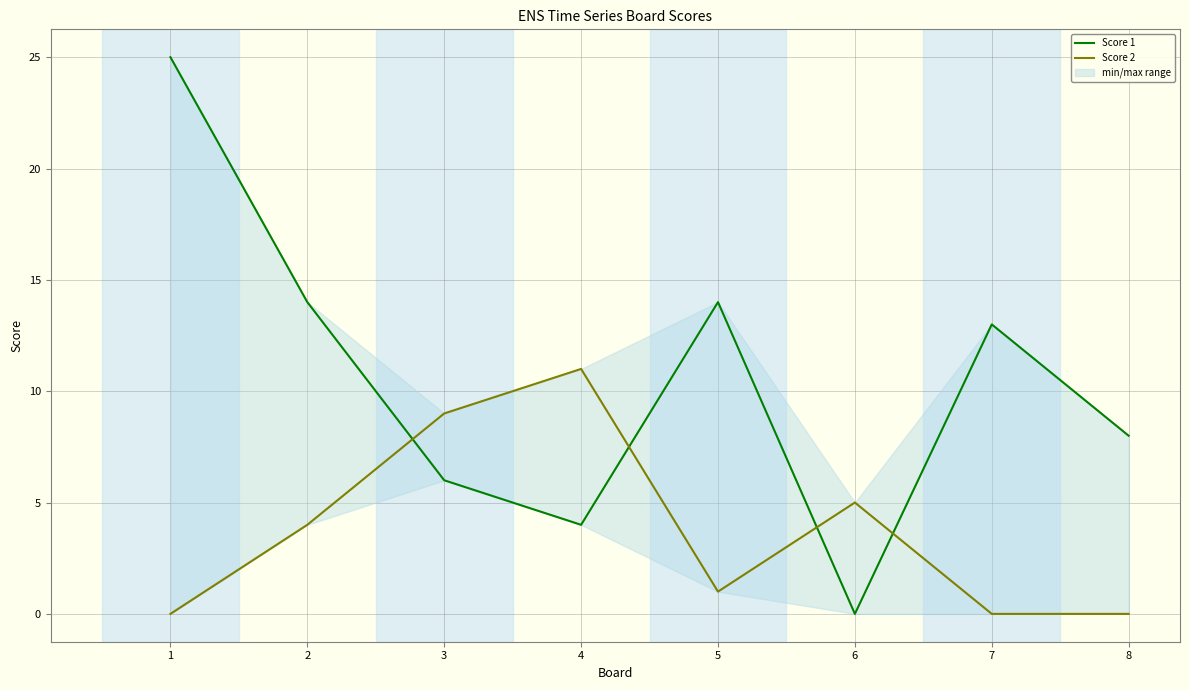

How many series are shown in this chart?

2